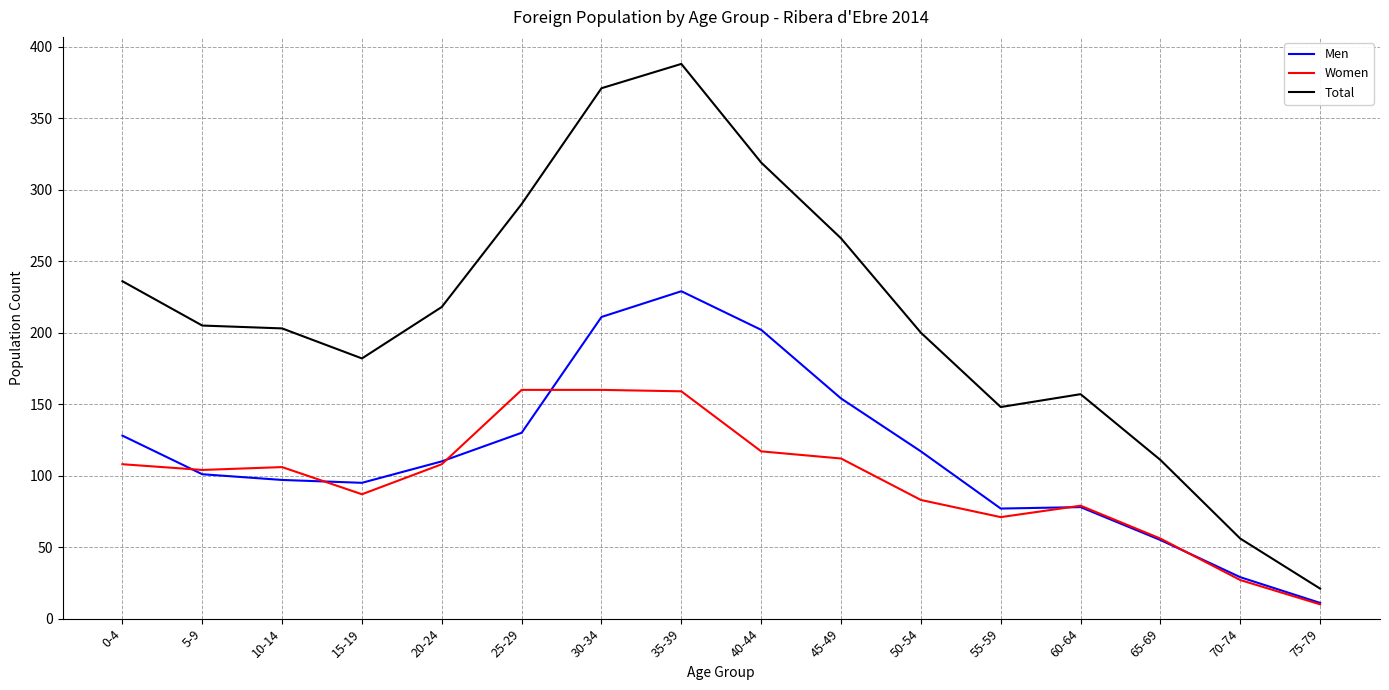

Which series has the largest range (max minus min)?

Total